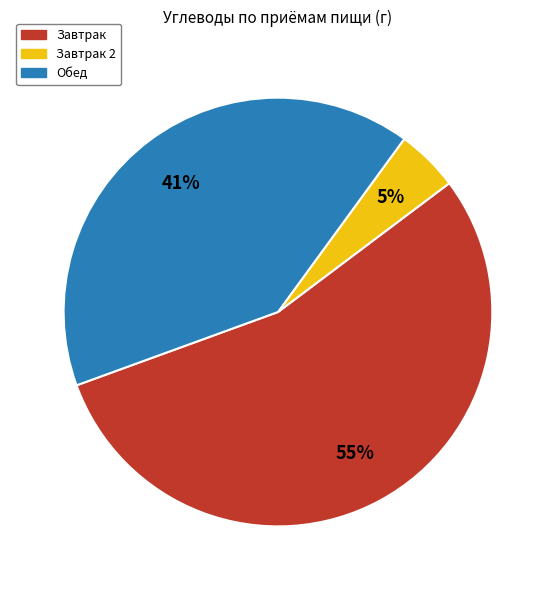

To the nearest percent, what is the average slice percentage?

33%